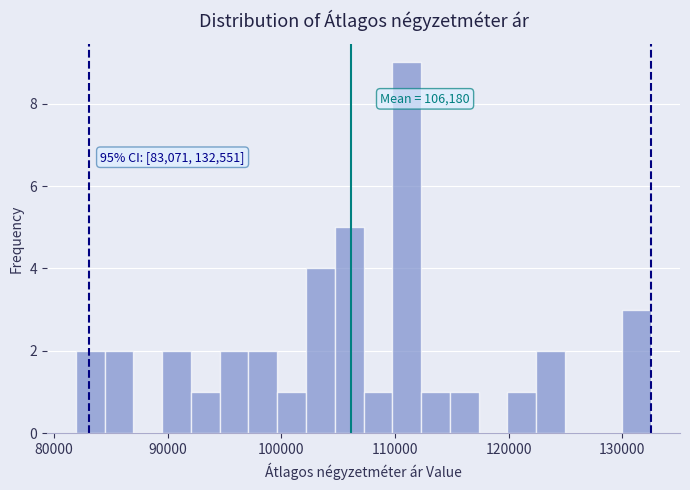

Around what value on the x-axis is the tallest bar? Give the approximate position of its centre, as read against the axis.

111000